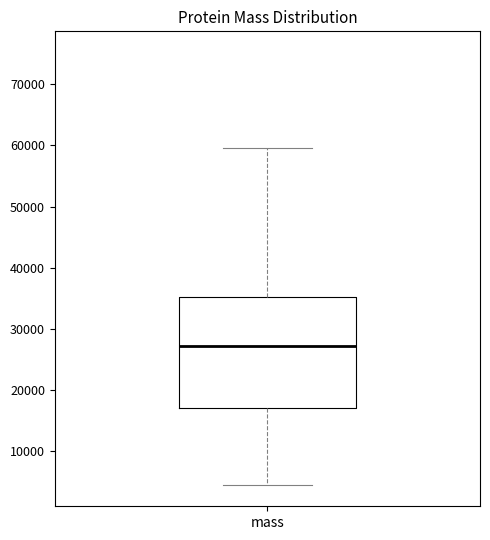

Where is the upper edge of the box for mass on the y-axis? The values are not printed on the chart, so give them approximately, as read against the axis.

35000